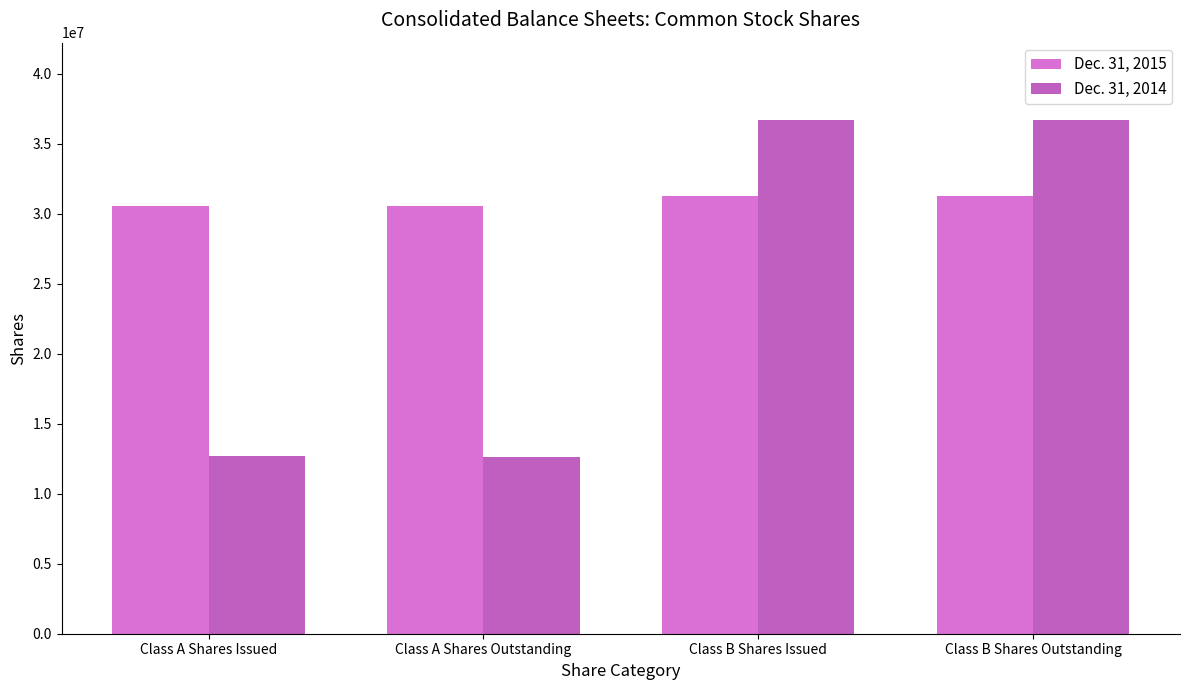

Reading right to left, transcribe all the data shown in this chart.

Dec. 31, 2015: Class B Shares Outstanding=31273130	Class B Shares Issued=31273130	Class A Shares Outstanding=30550907	Class A Shares Issued=30573509
Dec. 31, 2014: Class B Shares Outstanding=36719499	Class B Shares Issued=36719499	Class A Shares Outstanding=12649658	Class A Shares Issued=12672260